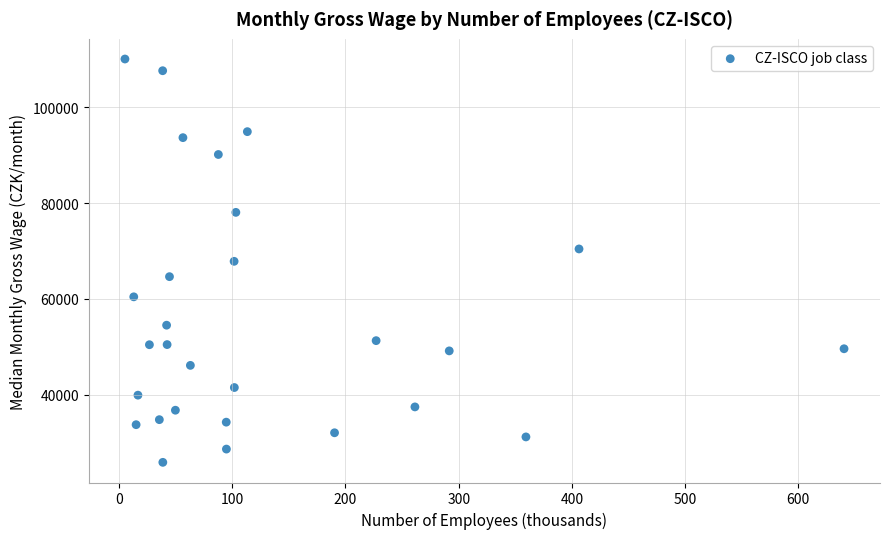

What is the range of X values (max minus min)?

635.2